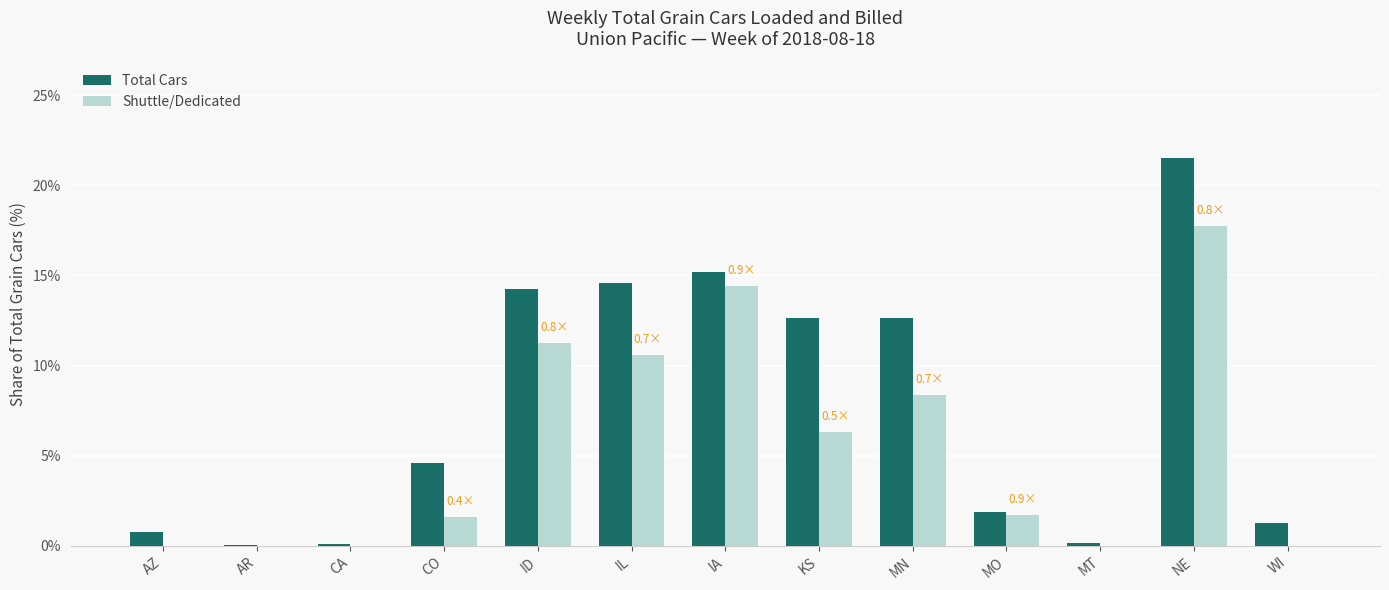

Which series changed the most between CO and MT?

Total Cars